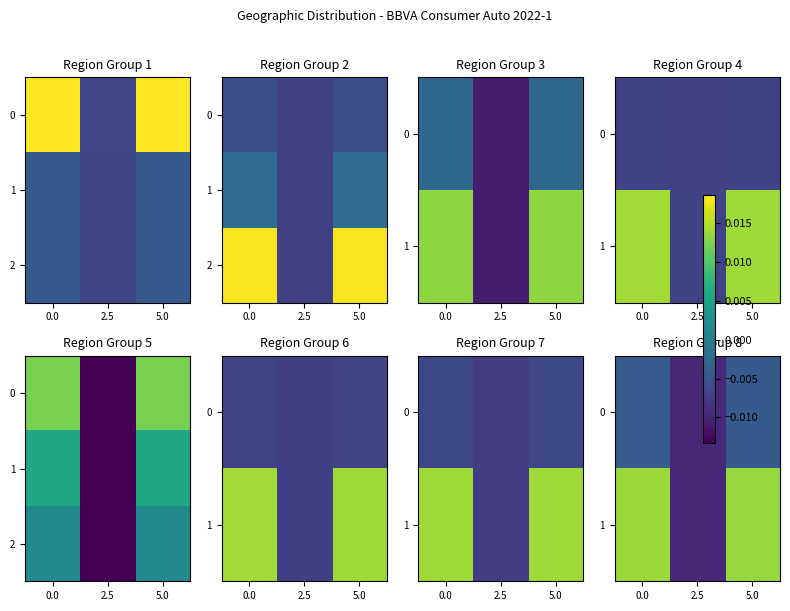

Which series has the widest spread of values?

1